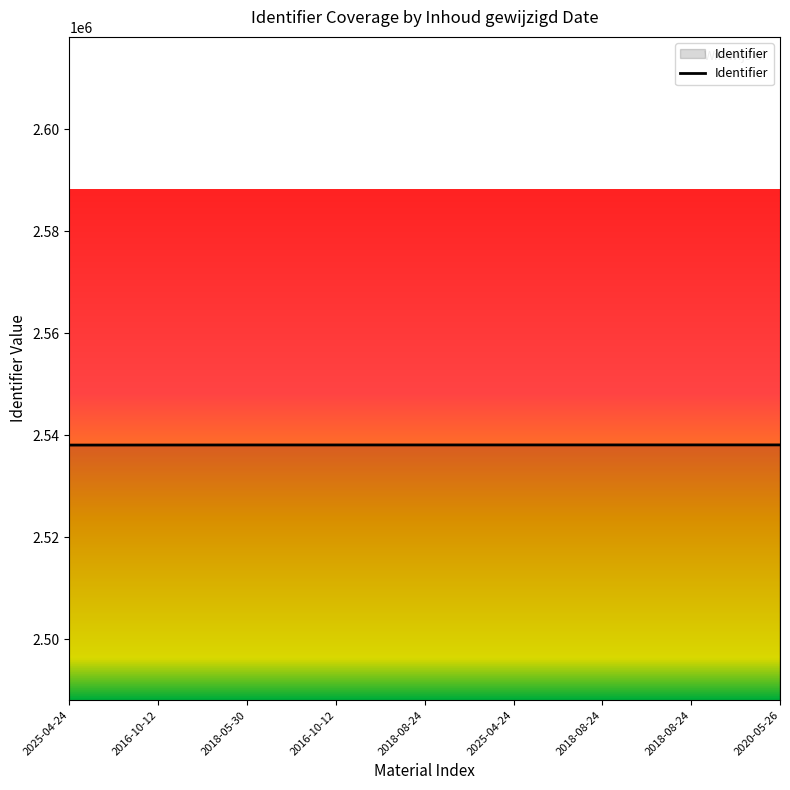

Does the chart display data point markers on the line(s)?

No